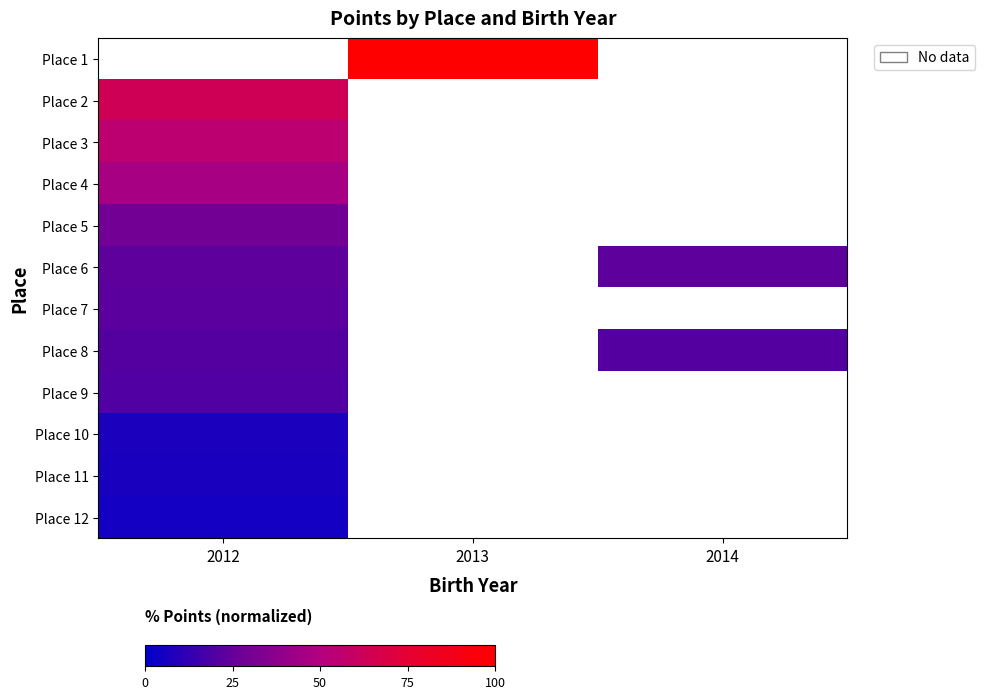

Which series has the largest total across all categories?

Place 1